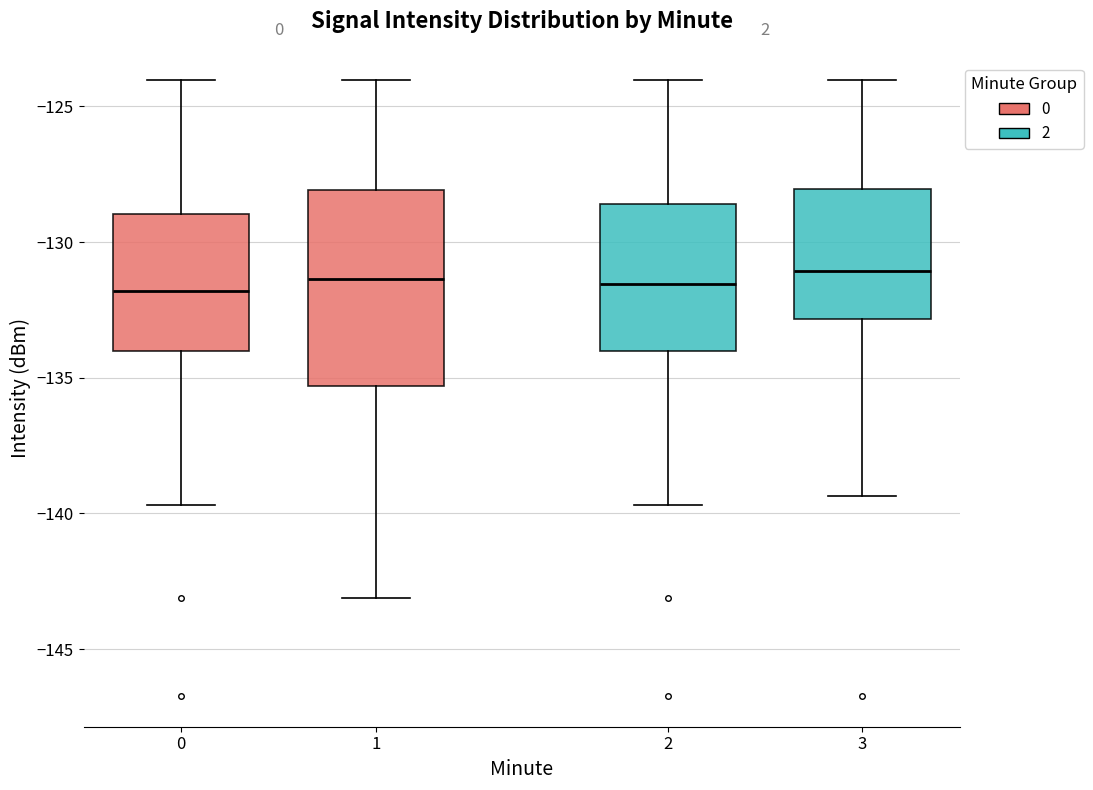

Where does the lower whisker of the box at x = 1 end on the y-axis? The values are not printed on the chart, so give them approximately, as read against the axis.

-143.0